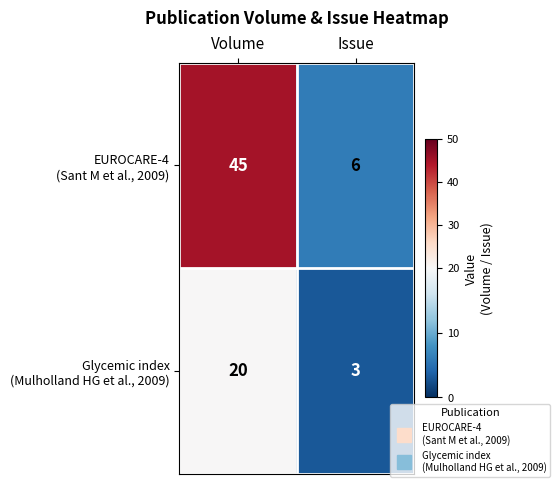

What is the greatest value displayed?

45